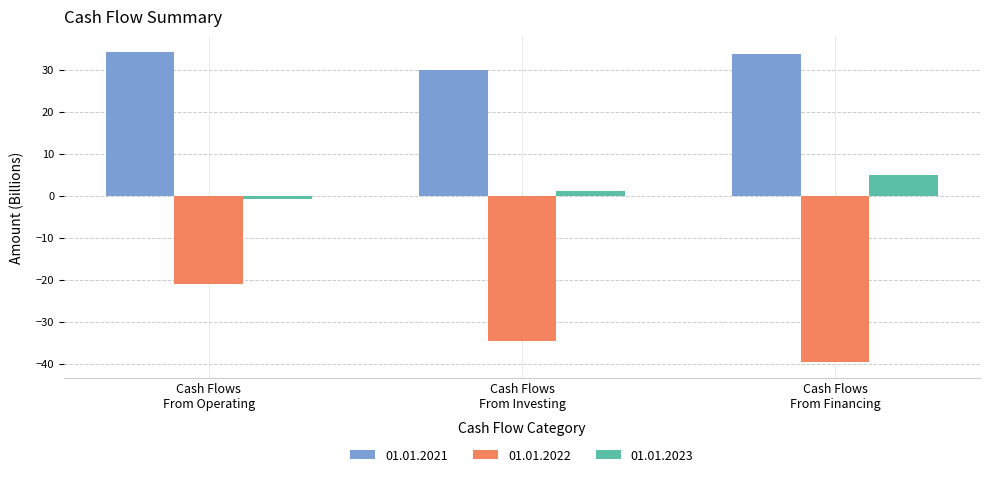

Which series has the largest total across all categories?

01.01.2021